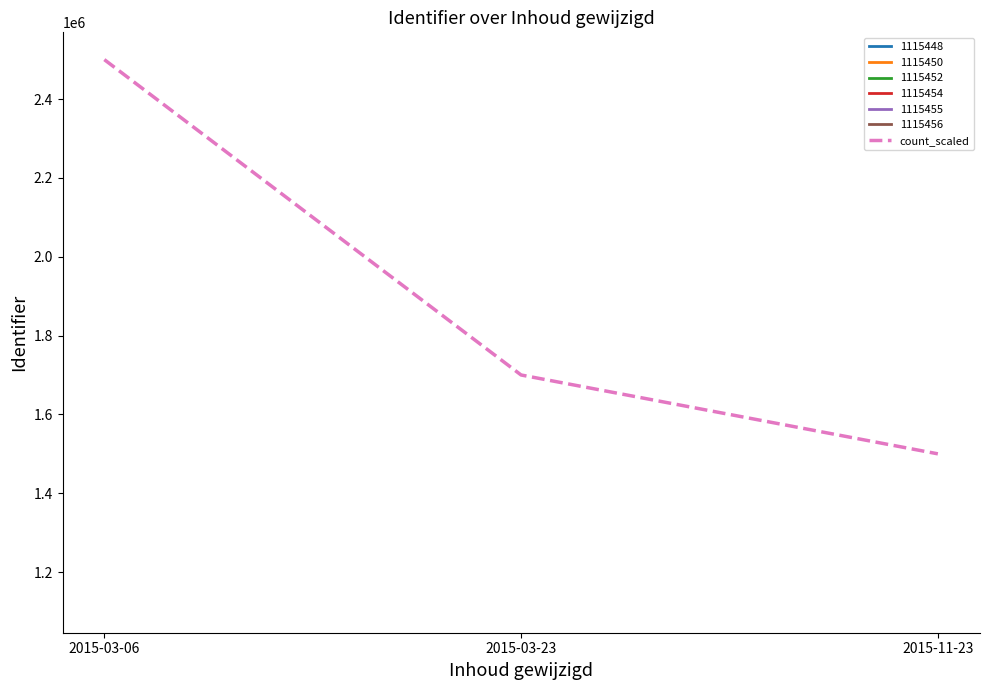

Reading left to right, transcribe all the data shown in this chart.

2015-03-06=2500000	2015-03-23=1700000	2015-11-23=1500000